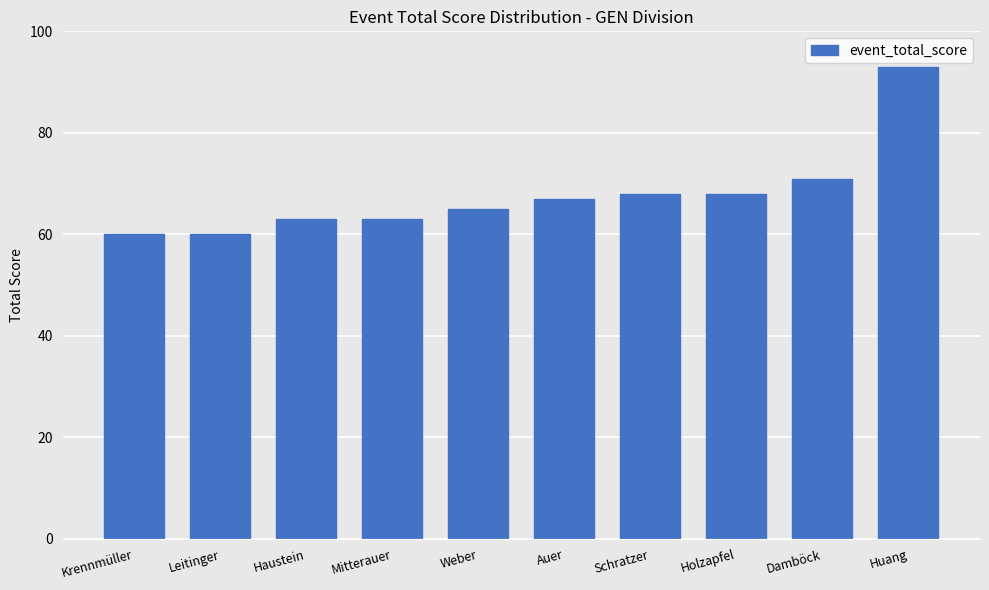

The value at Krennmüller is 21. True or false?

False